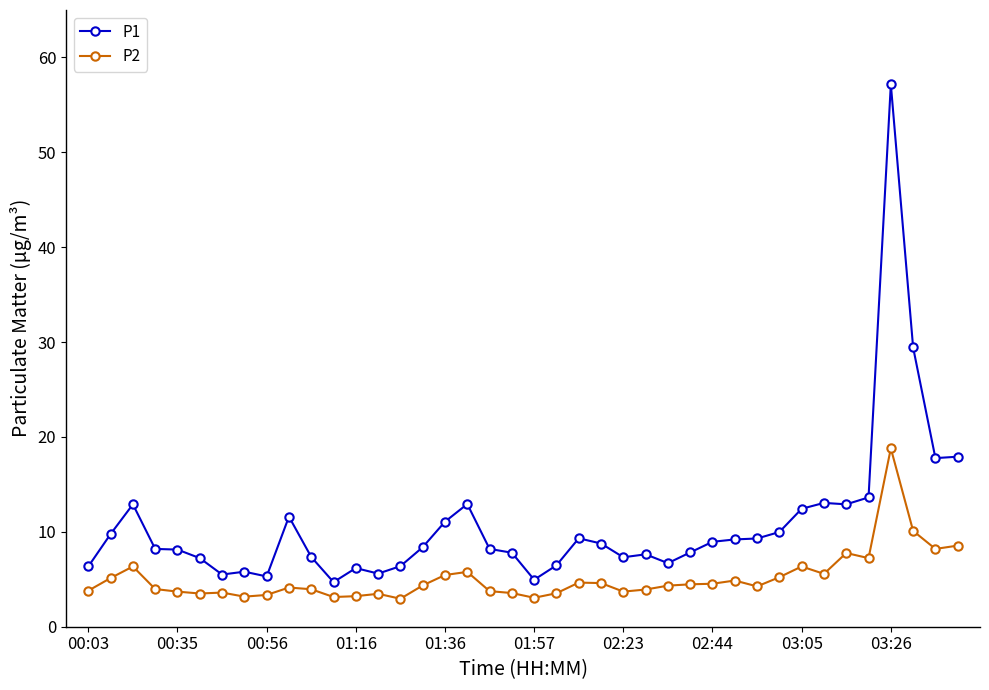

What is the maximum value for P2?

18.8